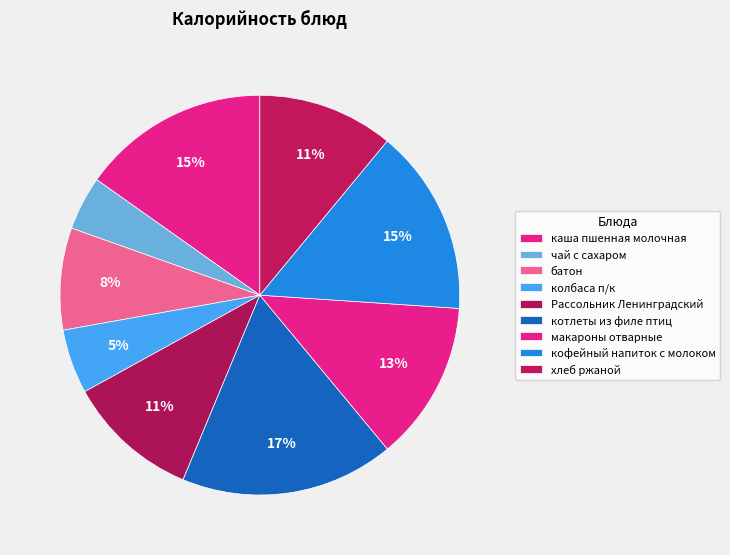

What percentage do хлеб ржаной and котлеты из филе птиц together represent?

28.3%